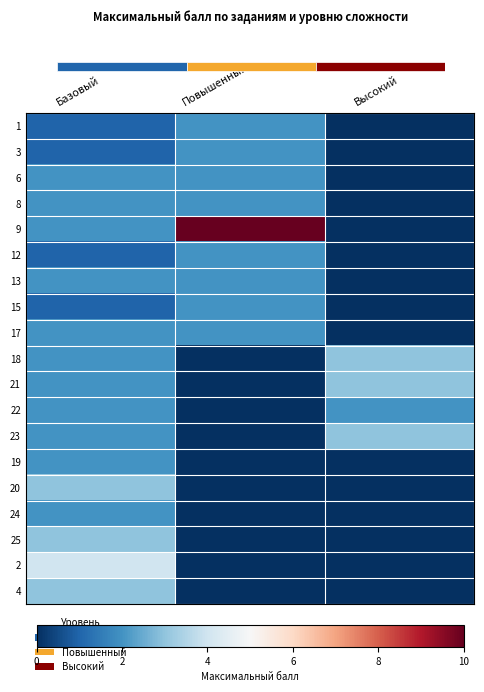

Which has a higher value, Базовый or Повышенный?

Повышенный